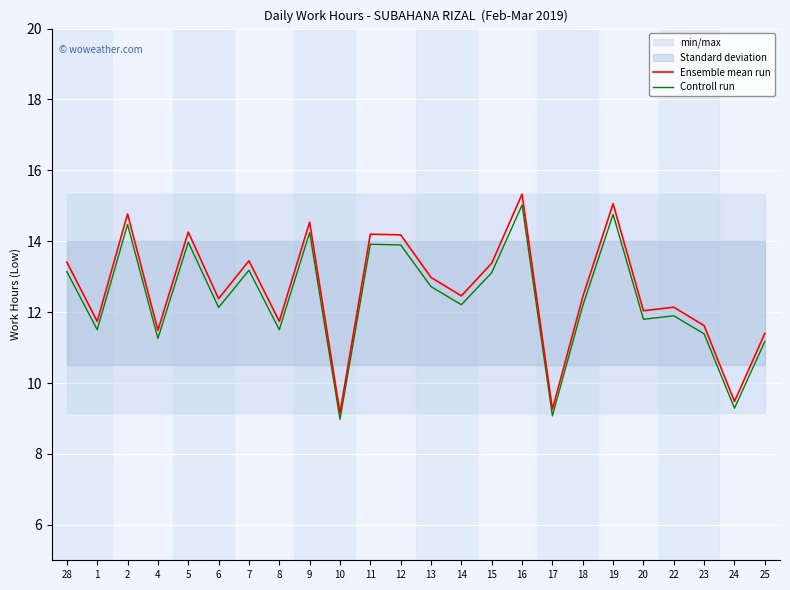

True or false: Controll run and Ensemble mean run intersect in this chart.

False